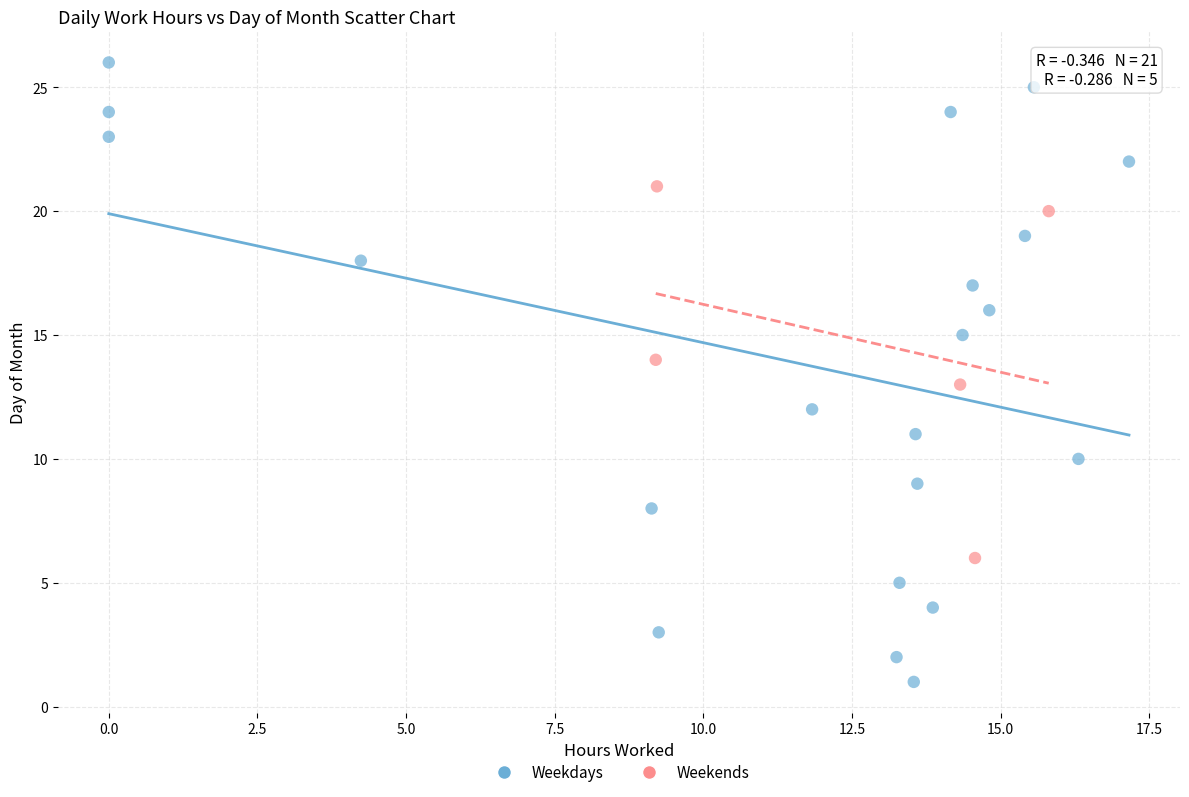

Which series contains the highest Y value?

Weekdays